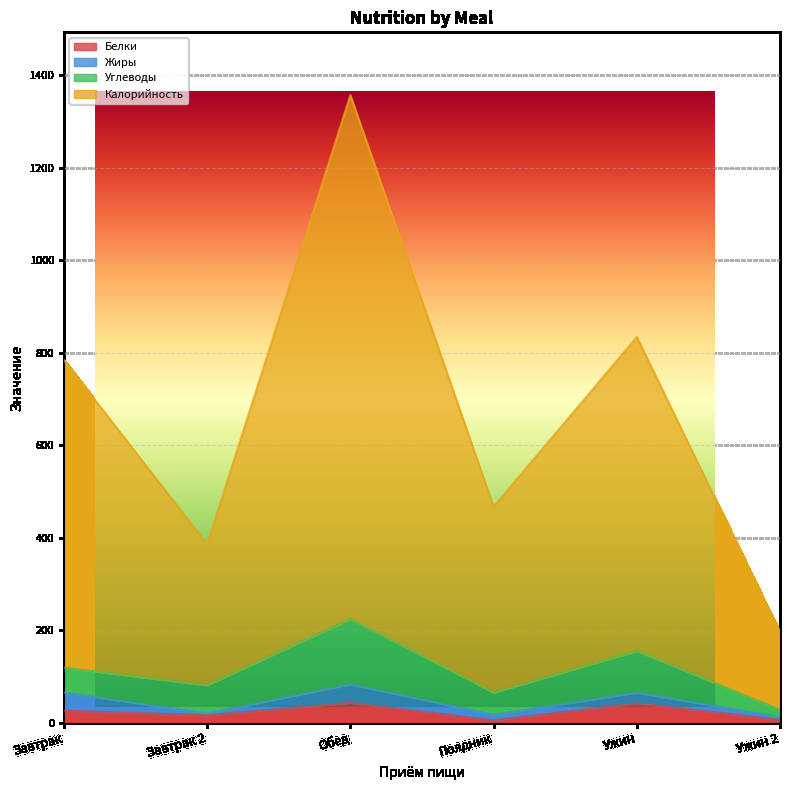

At which label does Белки reach its minimum?

Полдник